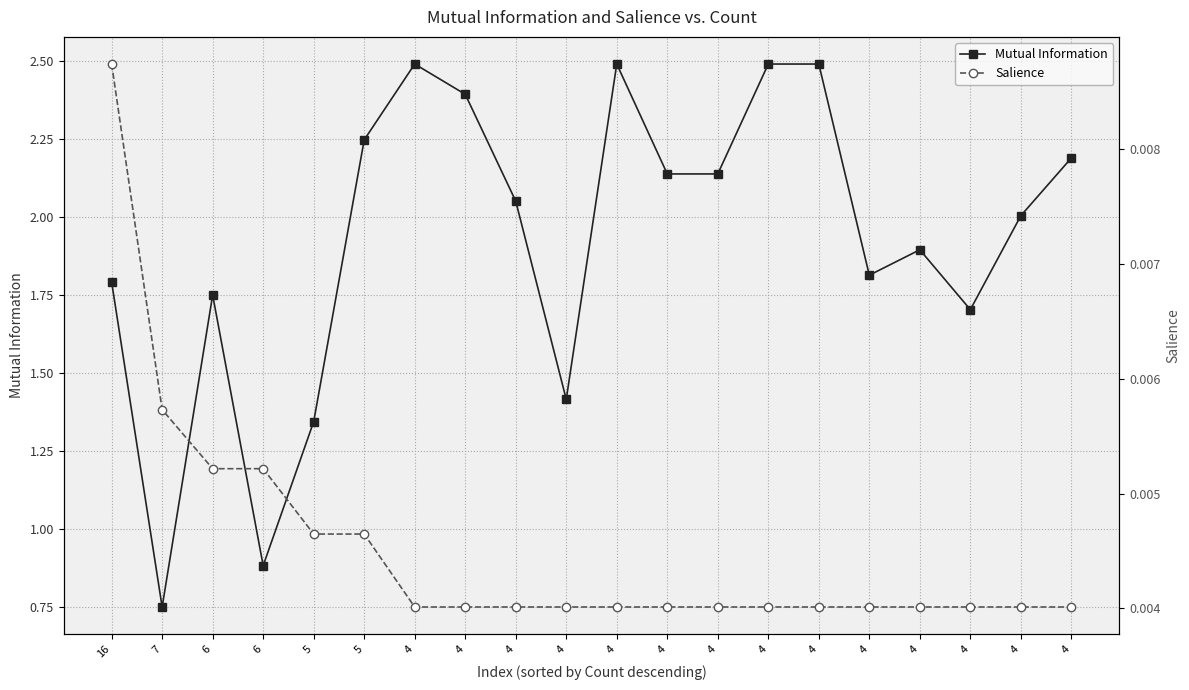

Which series has the largest total across all categories?

Mutual Information